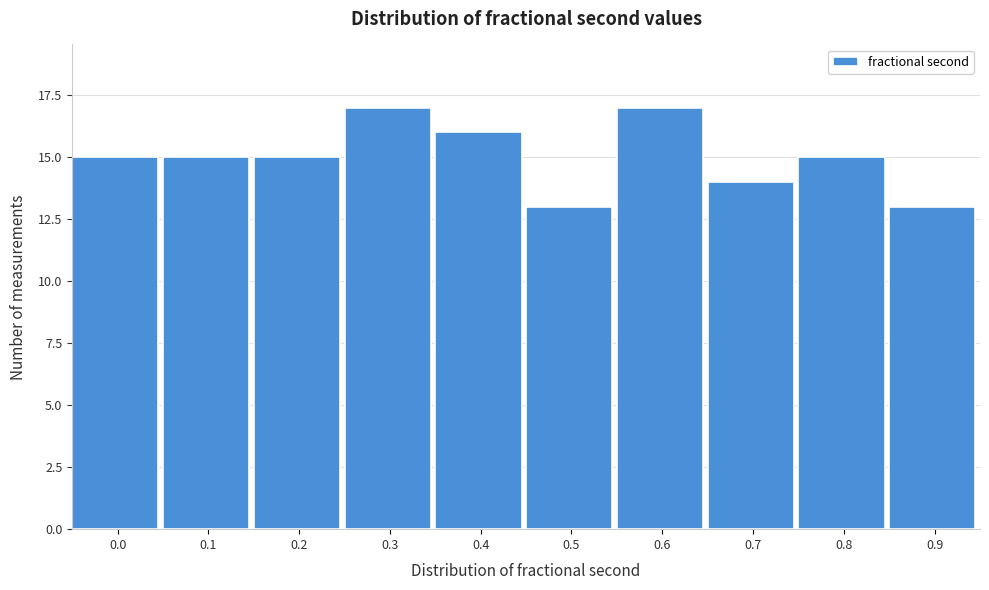

Reading left to right, extract all data points from this chart.

15	15	15	17	16	13	17	14	15	13